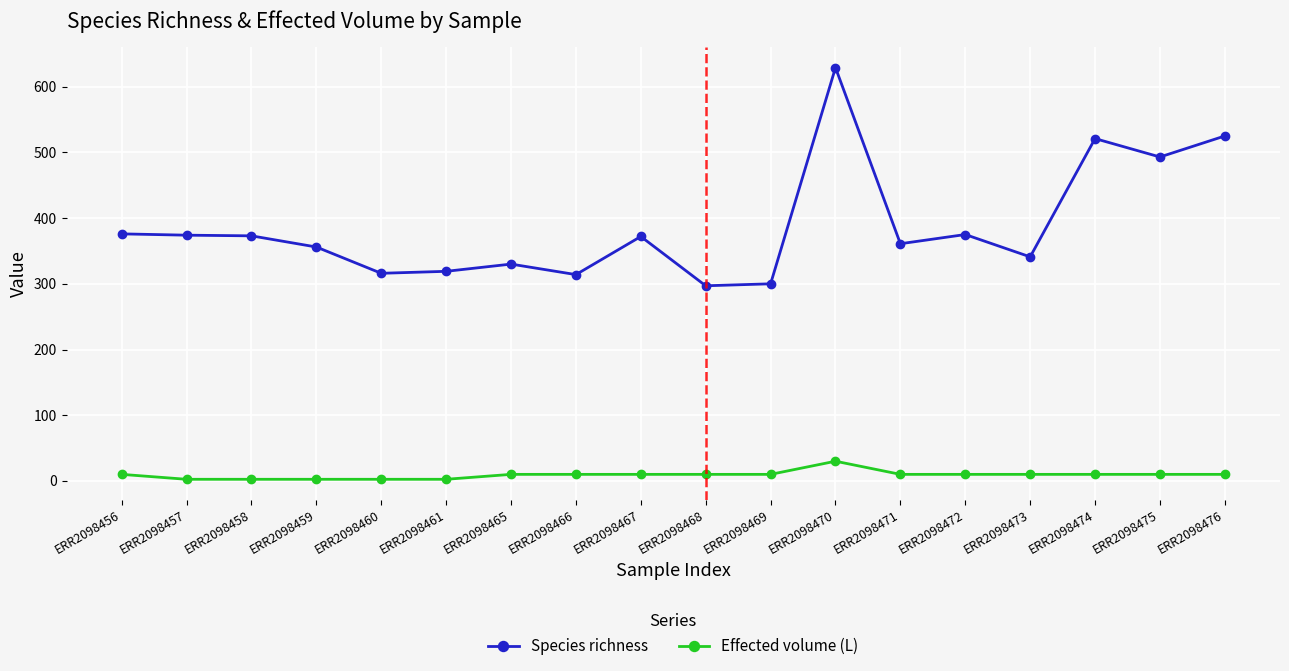

What is the value of the Effected volume (L) point at the 6th from the left?

2.5